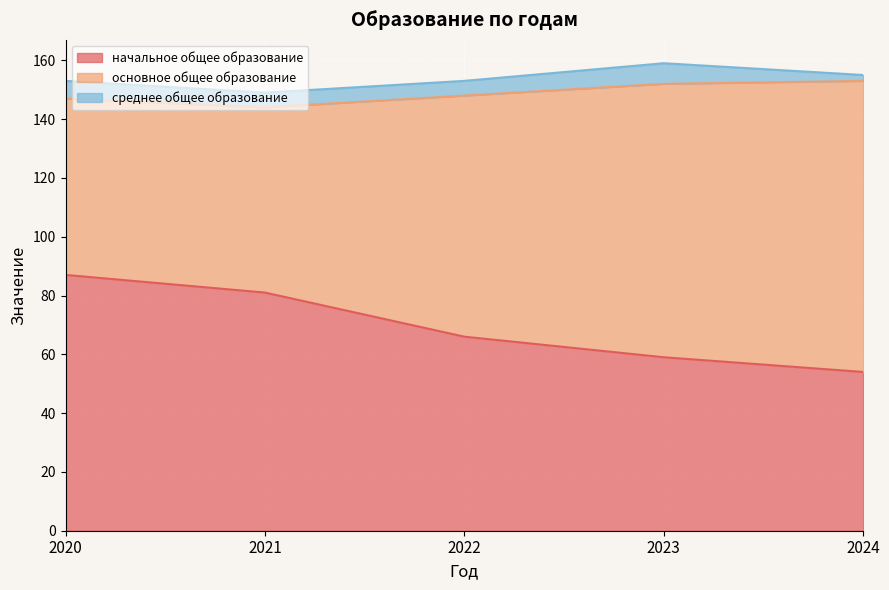

How many values in the среднее общее образование series exceed 5?

2